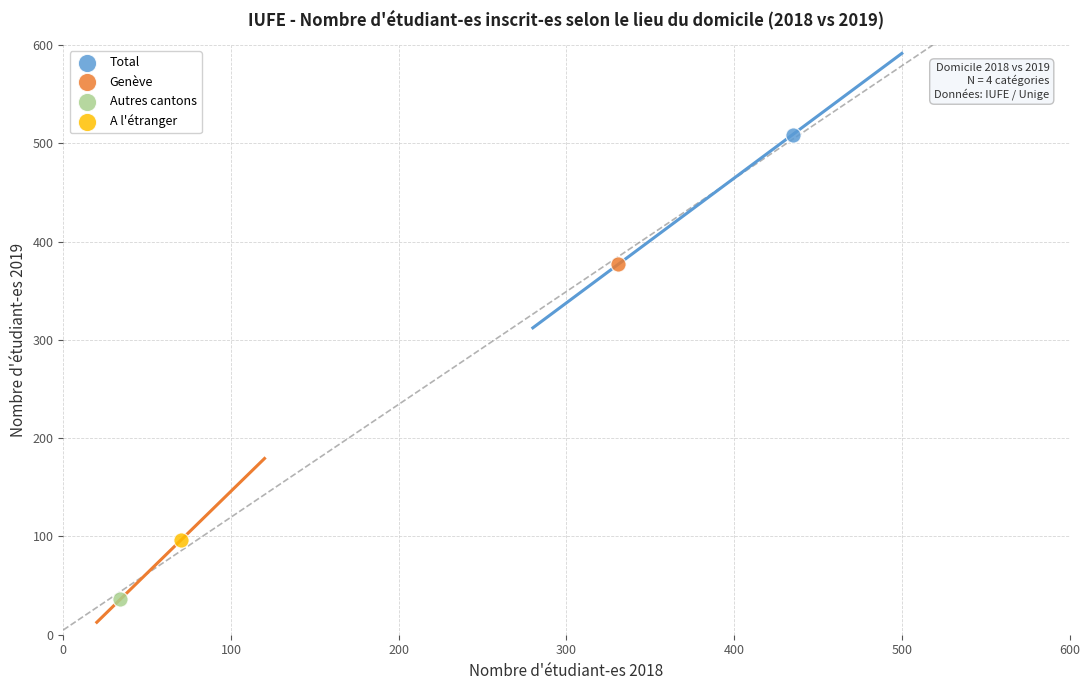

What are all the series names shown in the legend?

Total, Genève, Autres cantons, A l'étranger